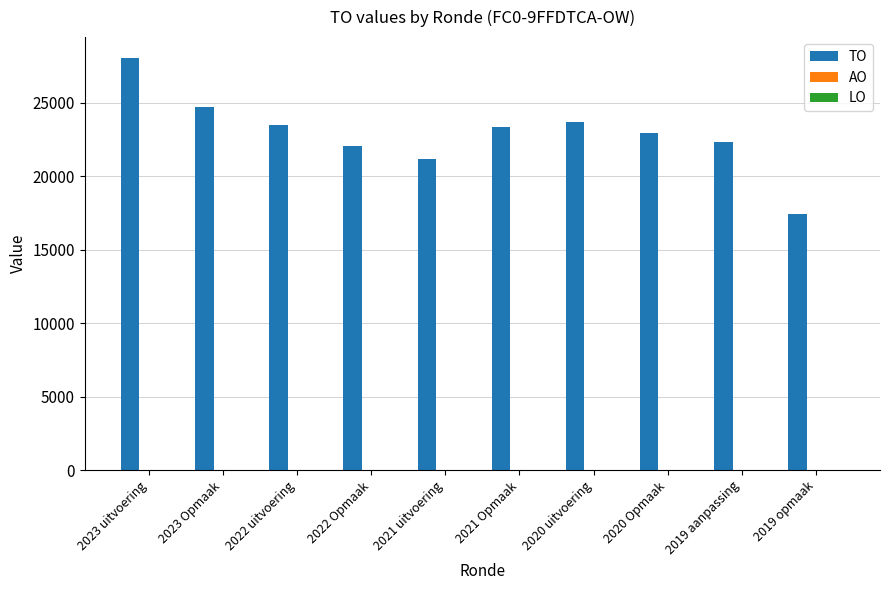

Which has a higher value, 2021 uitvoering or 2021 Opmaak?

2021 Opmaak